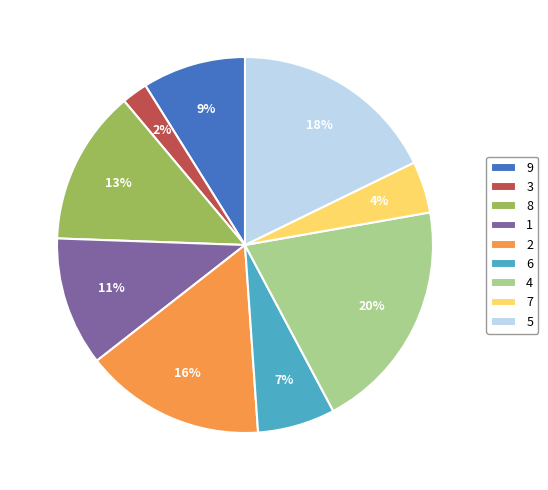

To the nearest percent, what portion does 3 represent?

2%